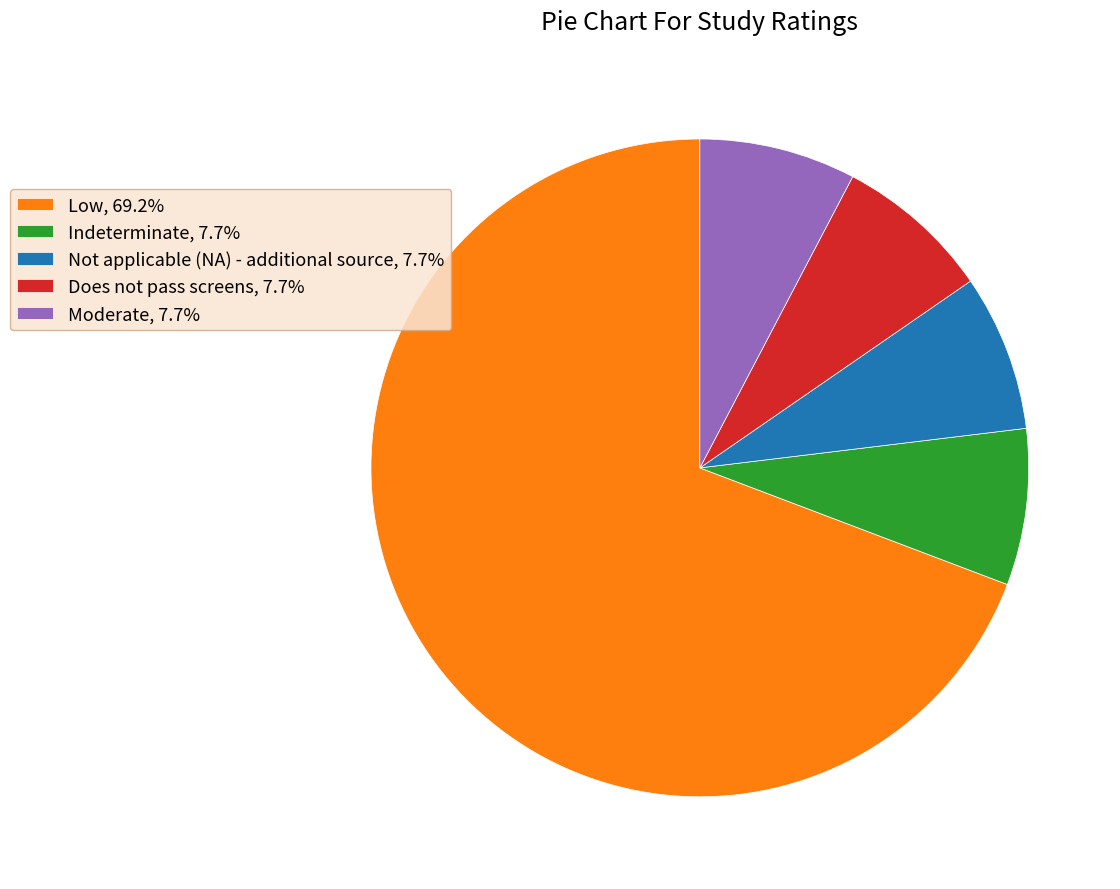

True or false: Indeterminate accounts for 8% of the total.

True